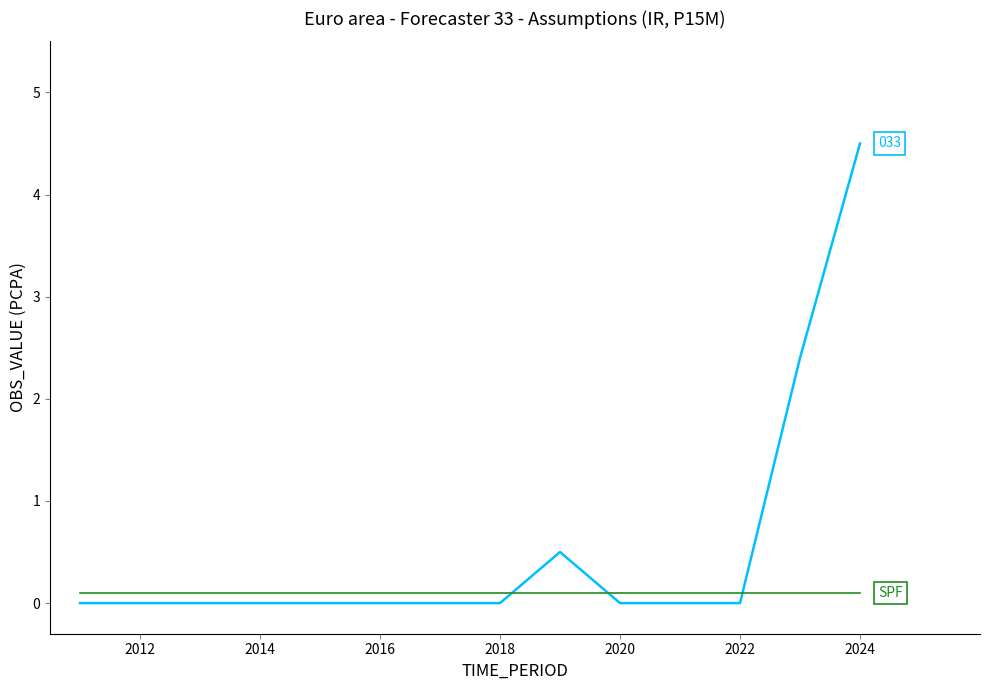

Does the chart have visible grid lines?

No